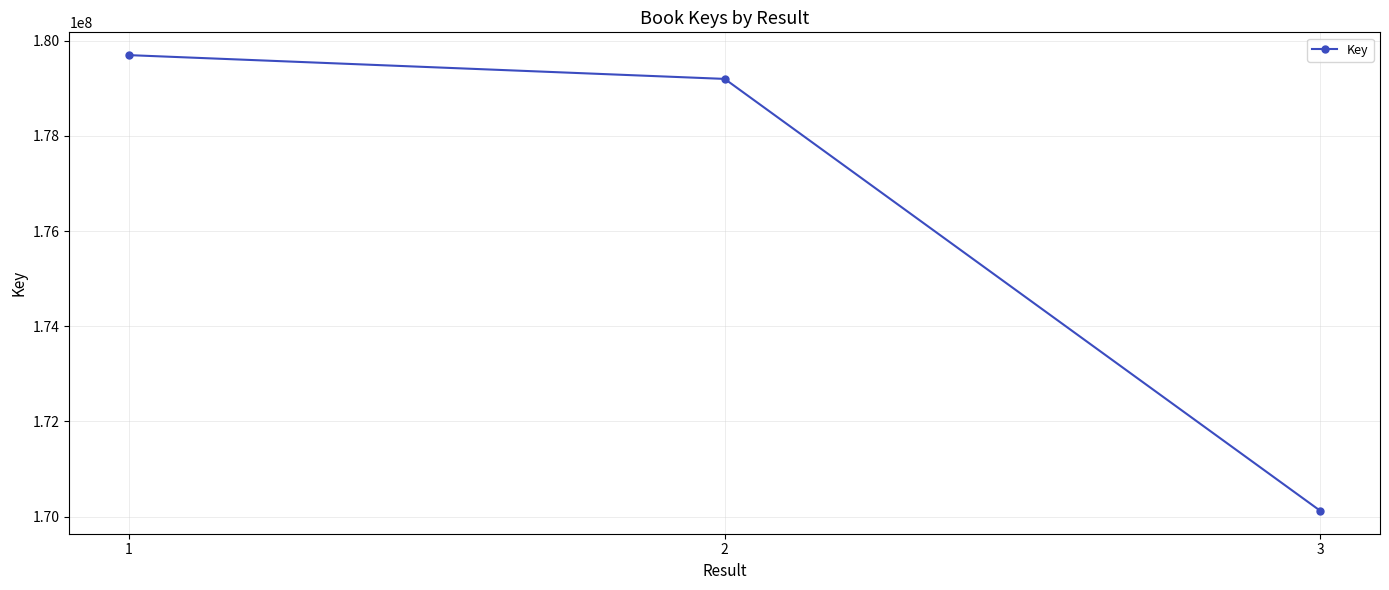

What is the difference between the values at 3 and 1?

9571897